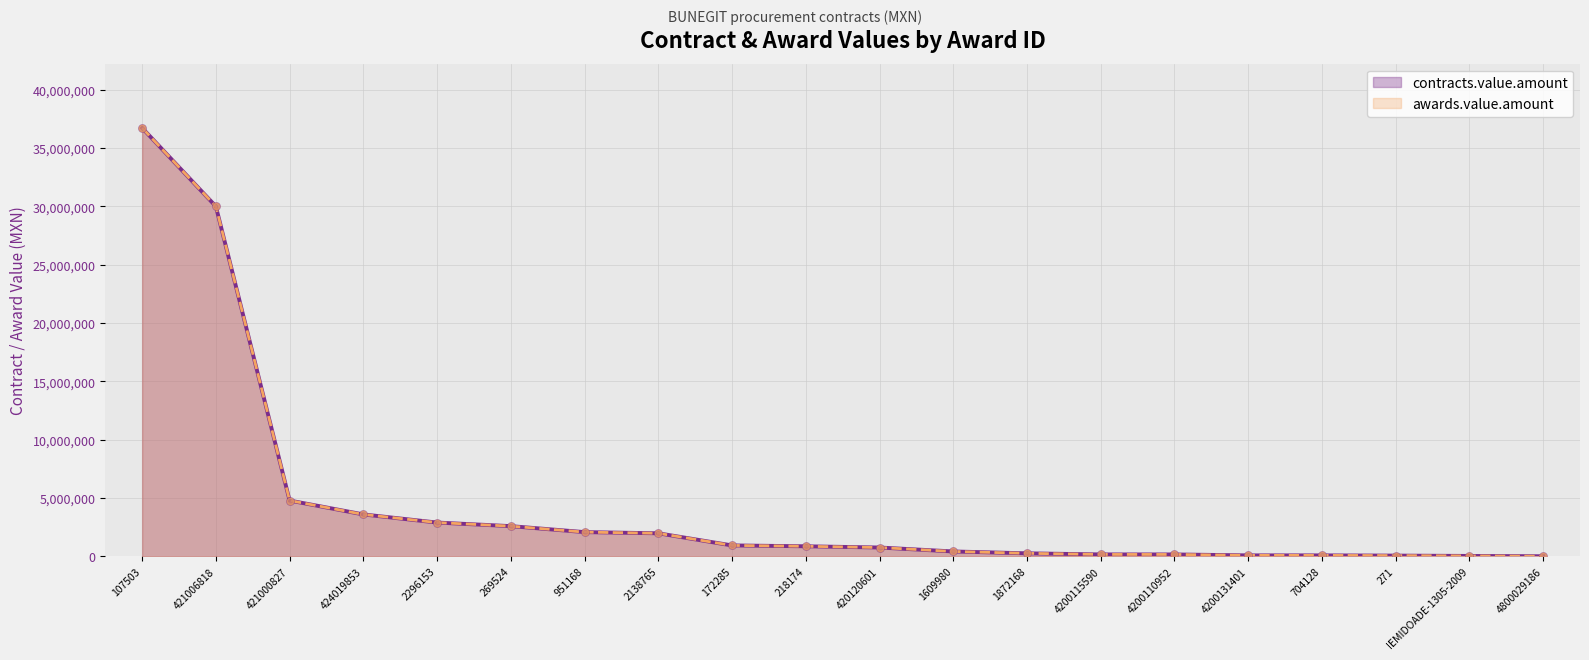

What are all the series names shown in the legend?

contracts.value.amount, awards.value.amount